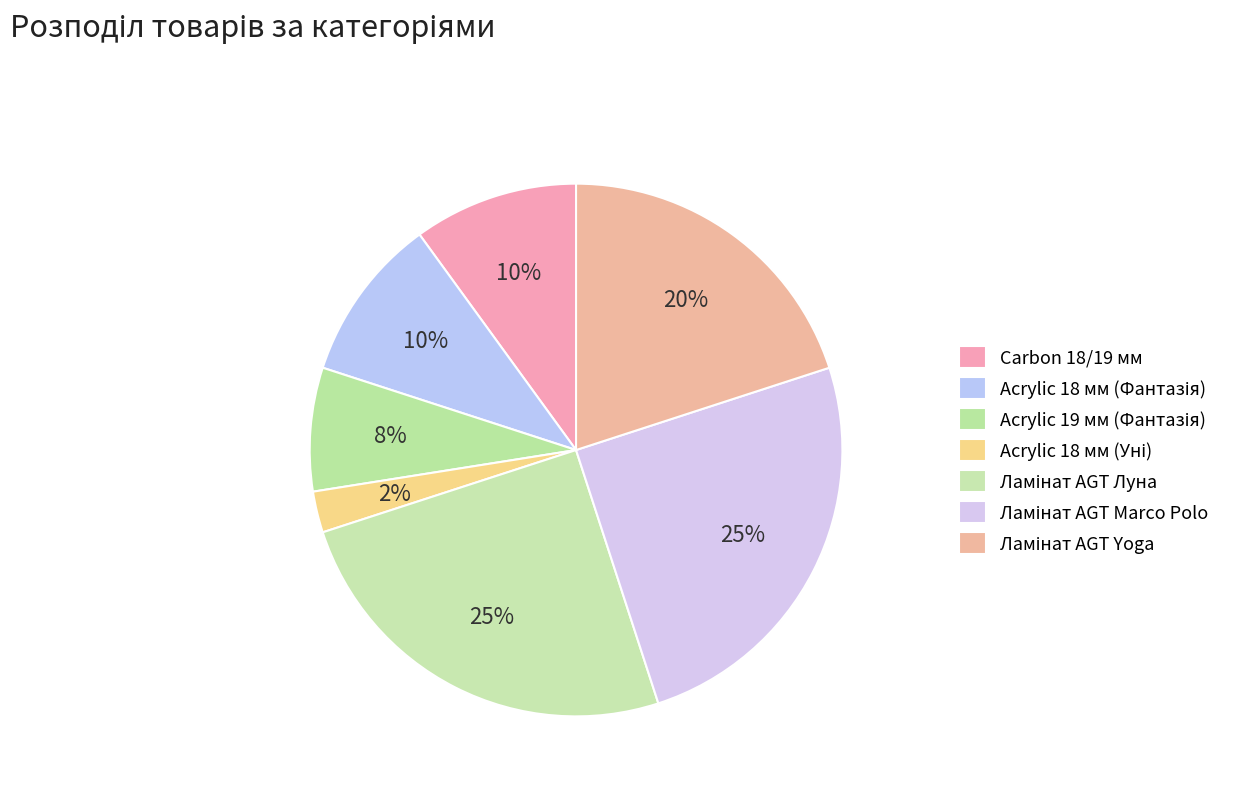

What percentage do Ламінат AGT Луна and Carbon 18/19 мм together represent?

35.0%